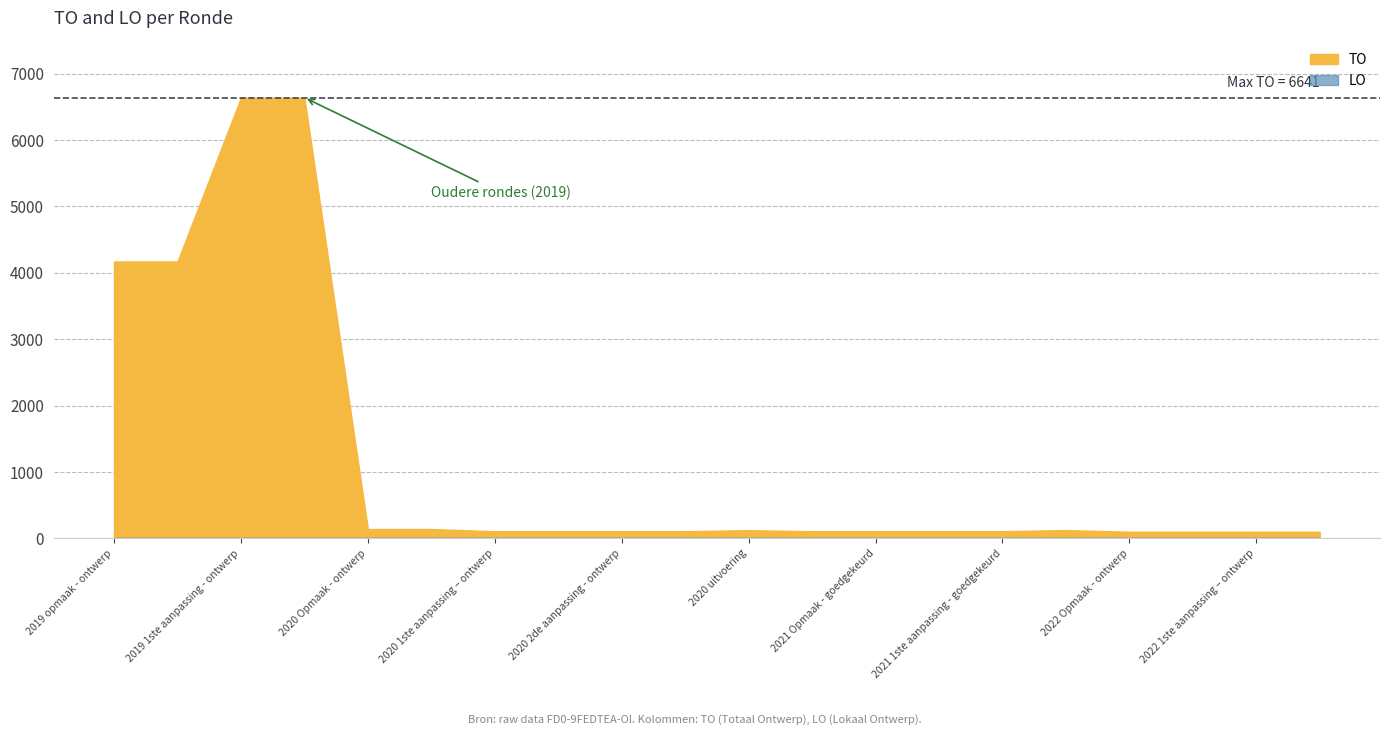

What is the label of the 6th point from the left?

2020 Opmaak - goedgekeurd